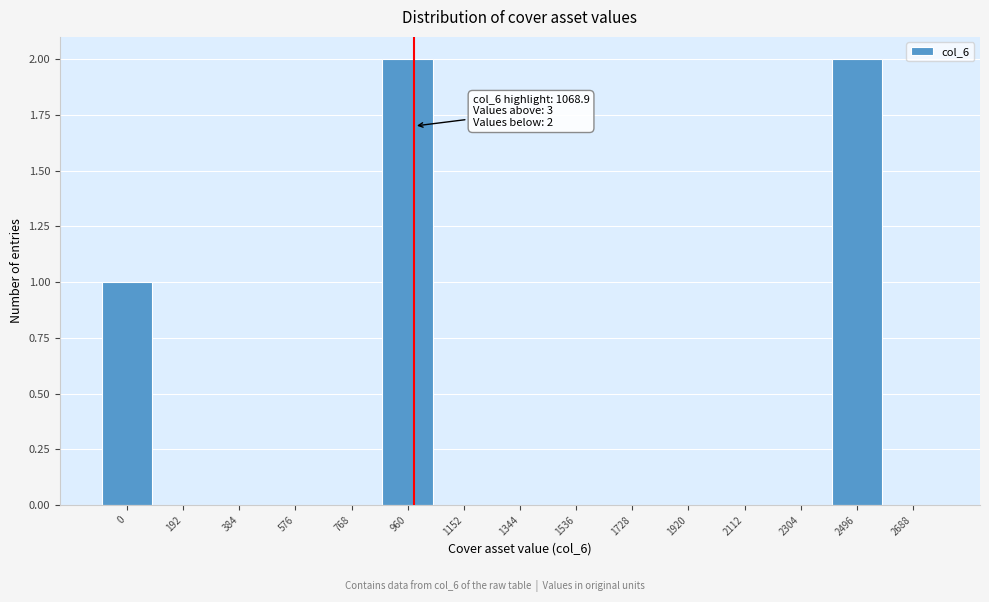

Reading left to right, transcribe all the data shown in this chart.

0=1	192=0	384=0	576=0	768=0	960=2	1152=0	1344=0	1536=0	1728=0	1920=0	2112=0	2304=0	2496=2	2688=0